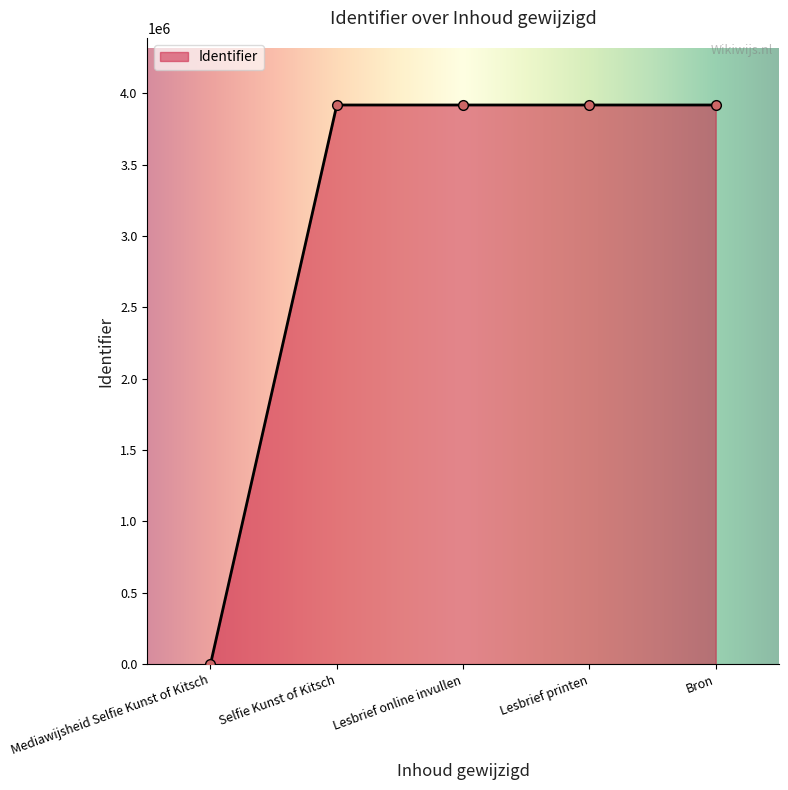

What is the label of the 3rd point from the right?

Lesbrief online invullen